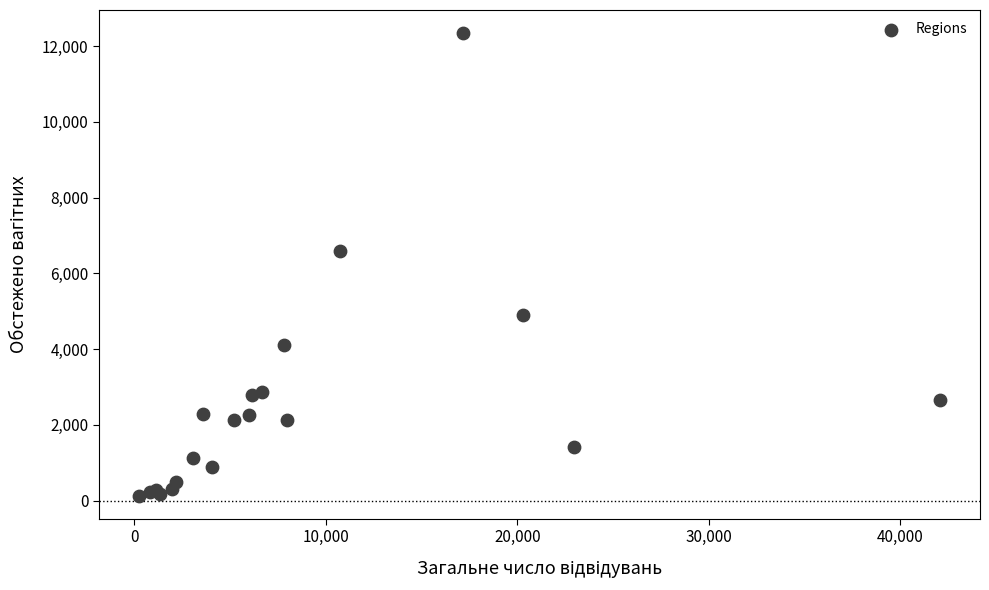

What Y value in the scatter plot is closest to 6236?

6599